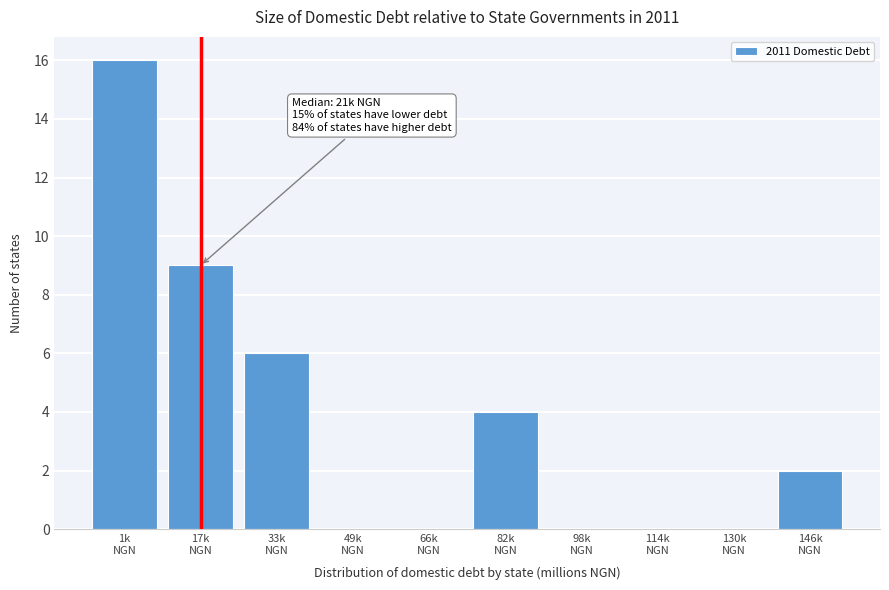

What is the sum of all values?

37